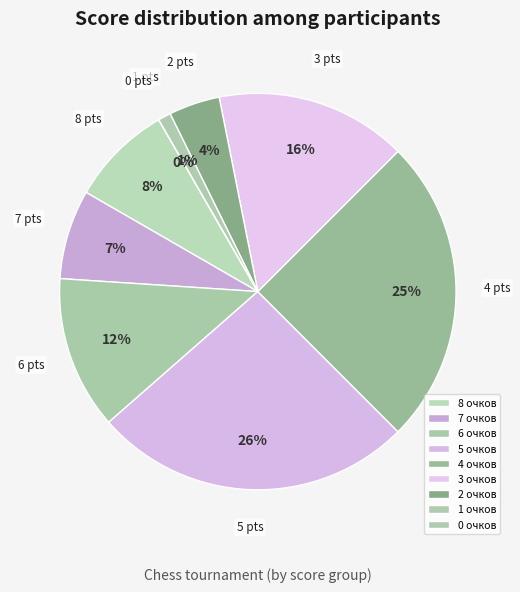

Is there any slice that represents more than half of the pie?

No